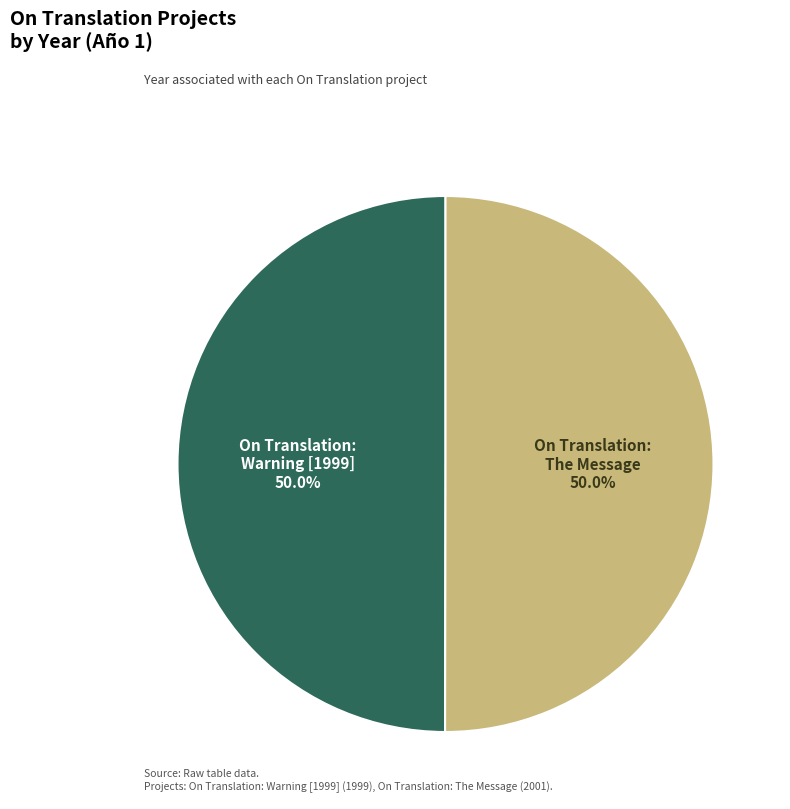

To the nearest percent, what is the average slice percentage?

50%